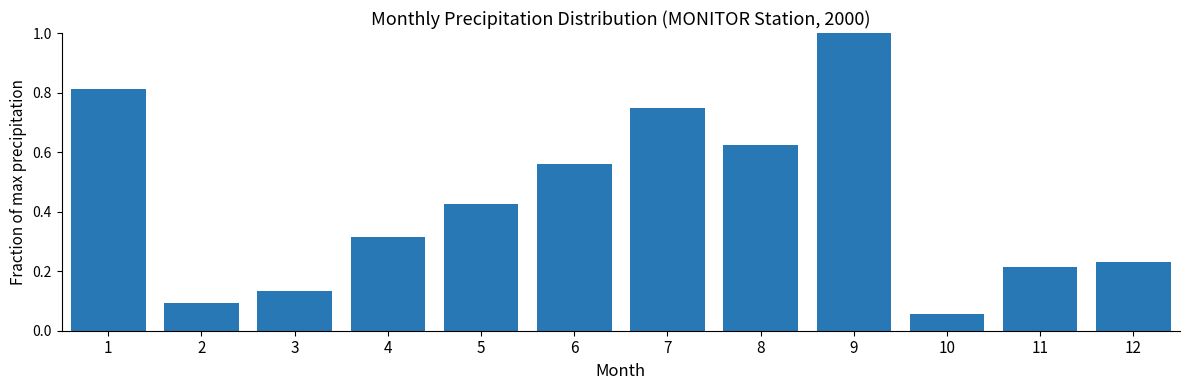

What is the sum of all values?

5.2